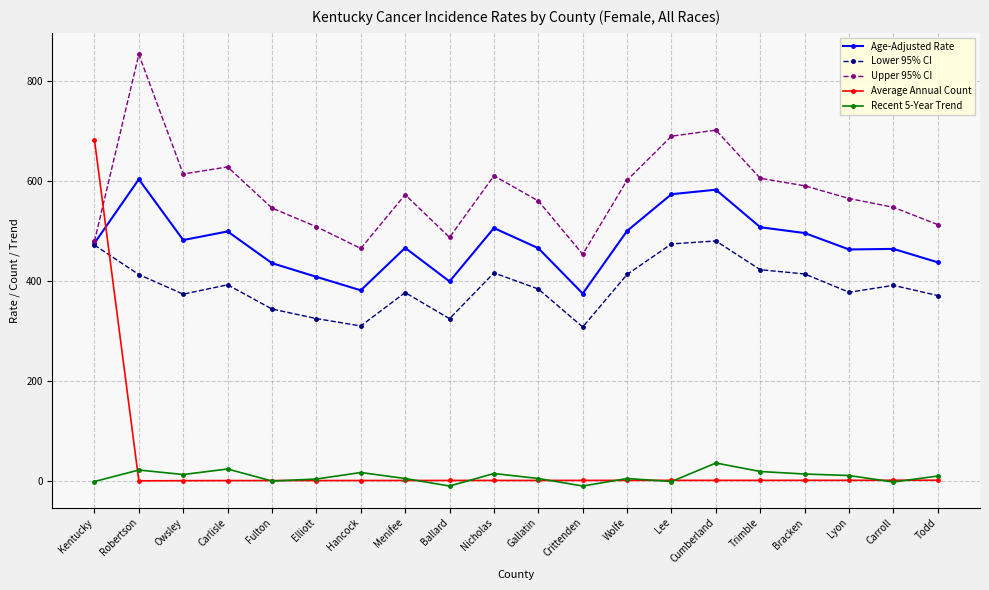

What is the difference between the Lower 95% CI values at Menifee and Nicholas?

39.3